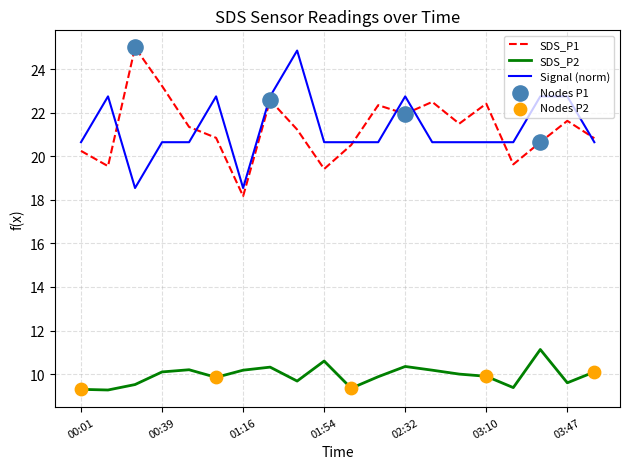

True or false: Signal (norm) and SDS_P2 intersect in this chart.

False